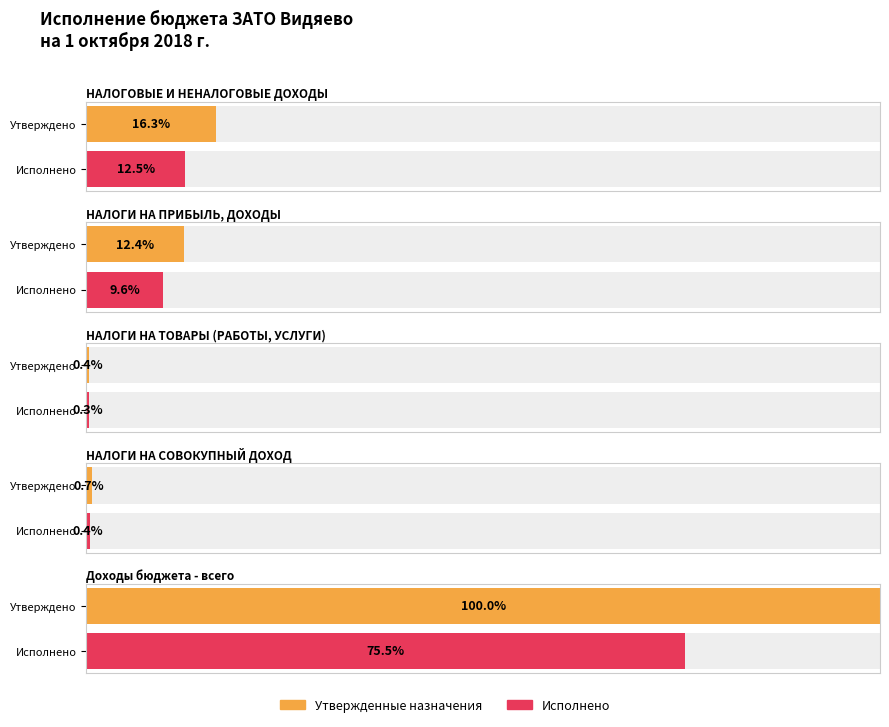

How many data points in Утвержденные назначения are above 54585873?

3